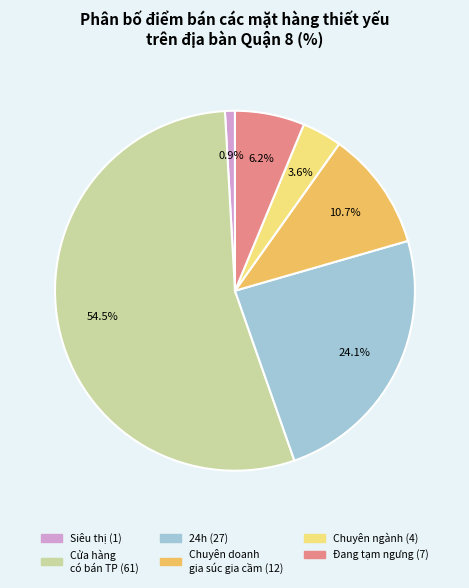

What percentage is the Đang tạm ngưng slice, to the nearest percent?

6%